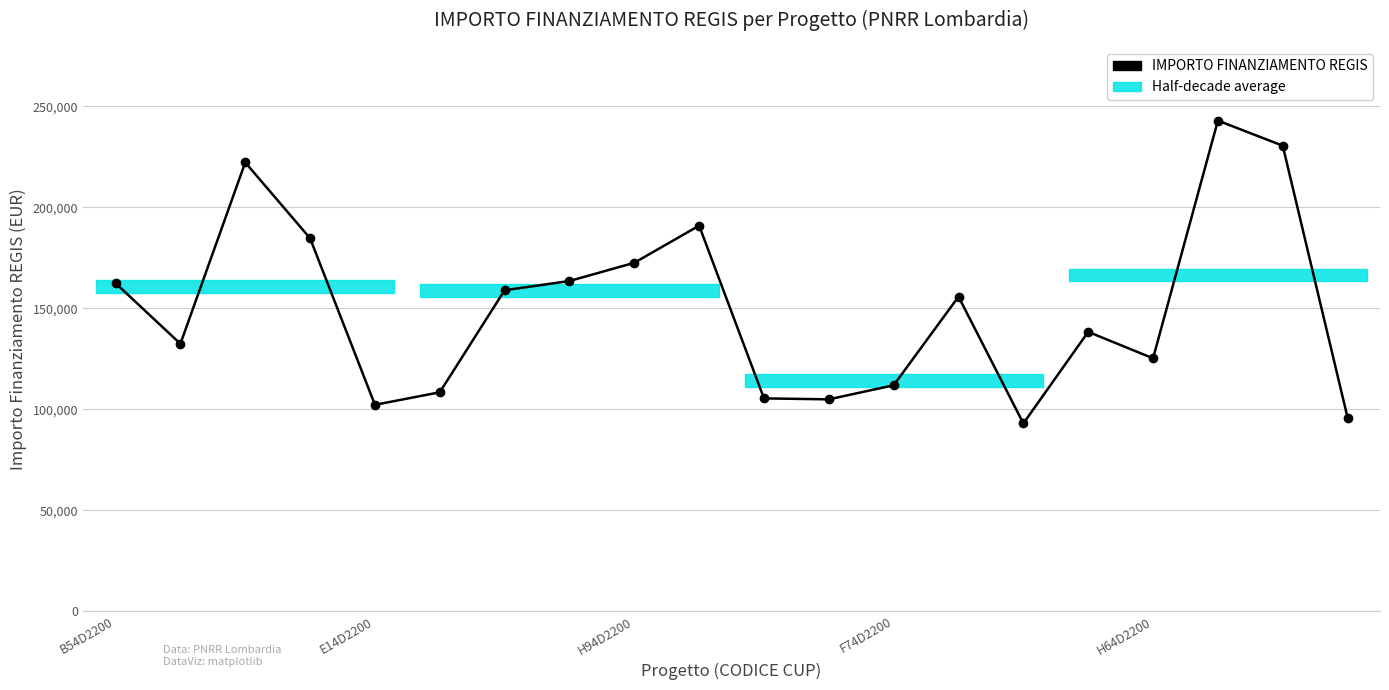

True or false: the data shows 37604.2 at 6.

False